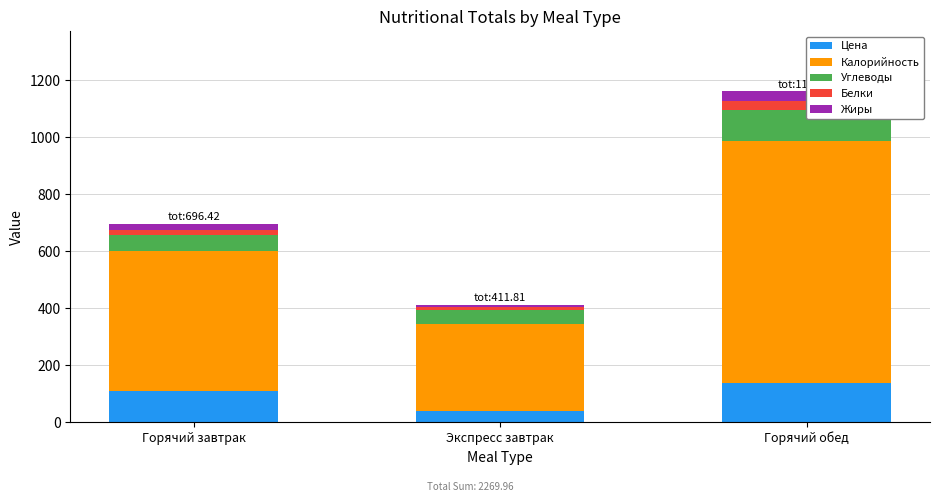

At which category is the sum across all series the highest?

Горячий обед